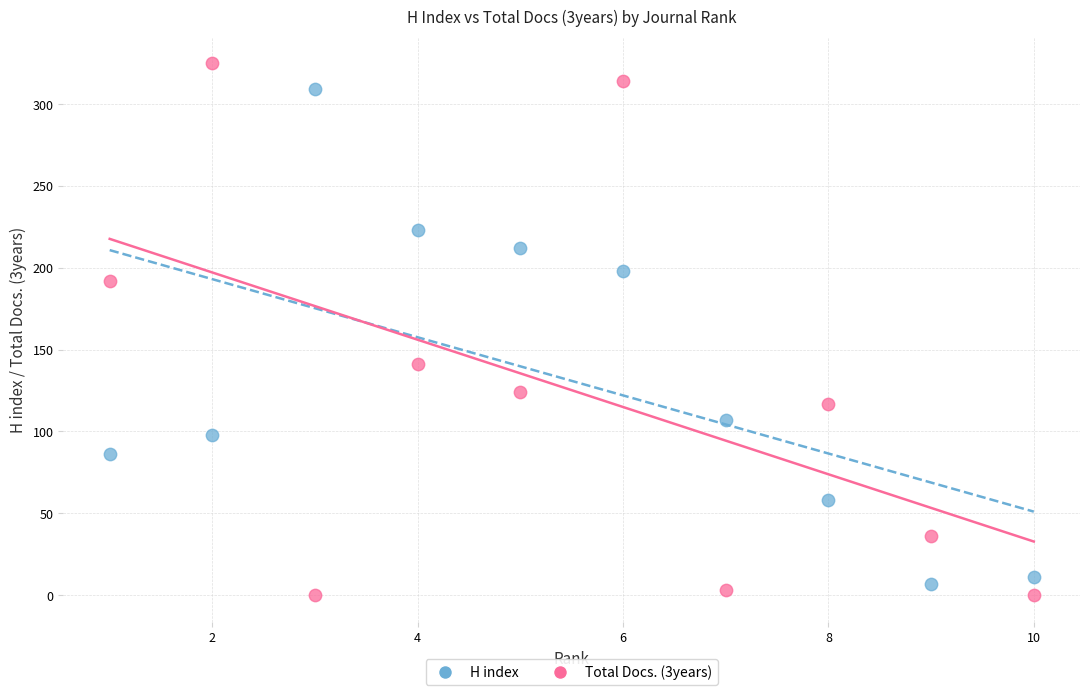

Which series contains the highest Y value?

Total Docs. (3years)